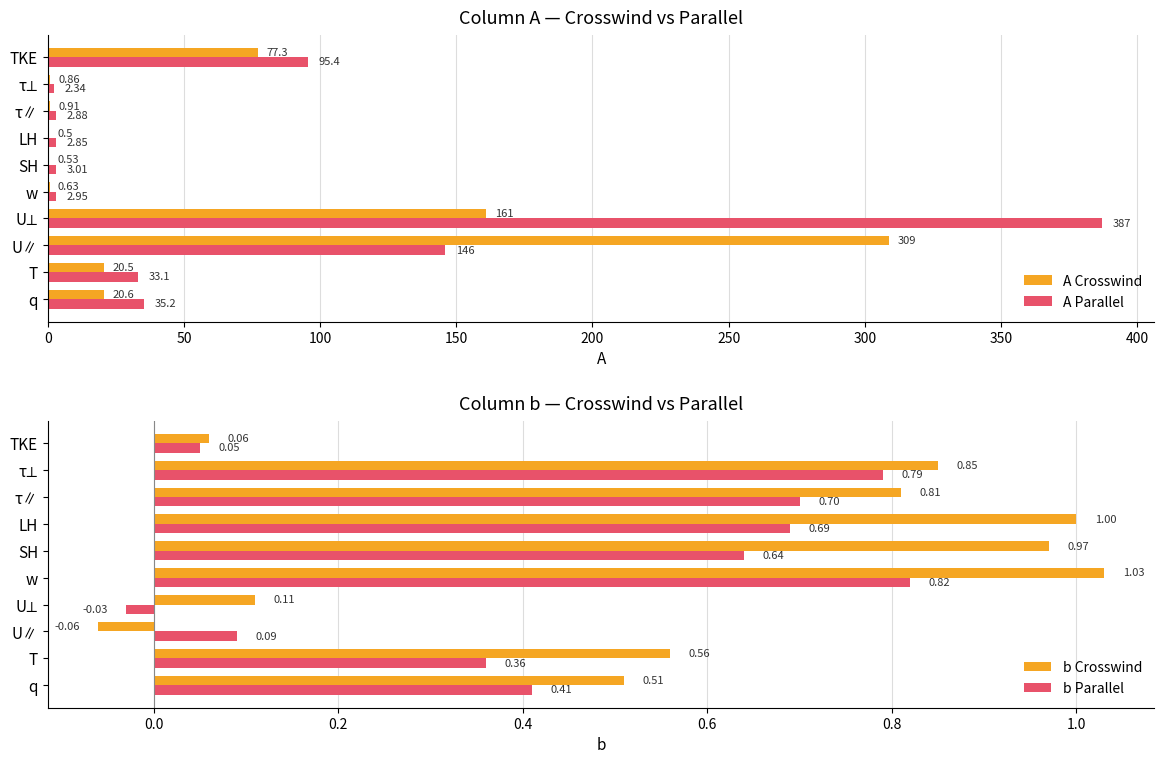

What is the value of the A Crosswind bar at the 4th from the left?

161.0